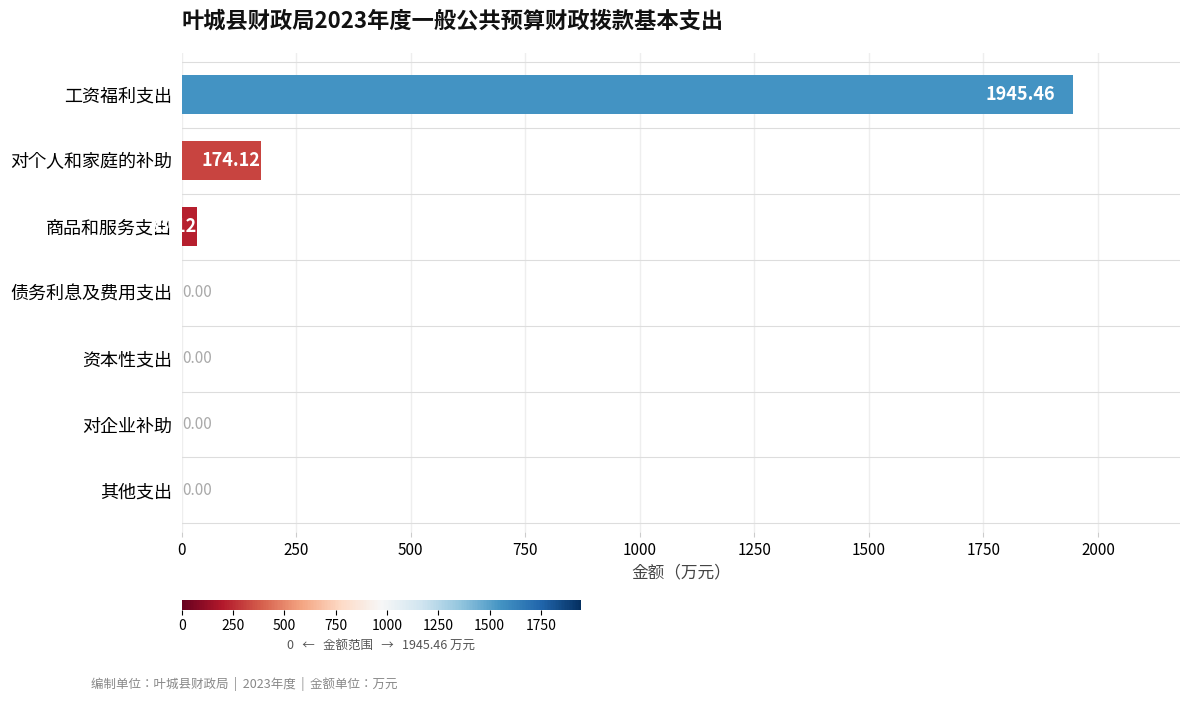

Which has a higher value, 对企业补助 or 对个人和家庭的补助?

对个人和家庭的补助